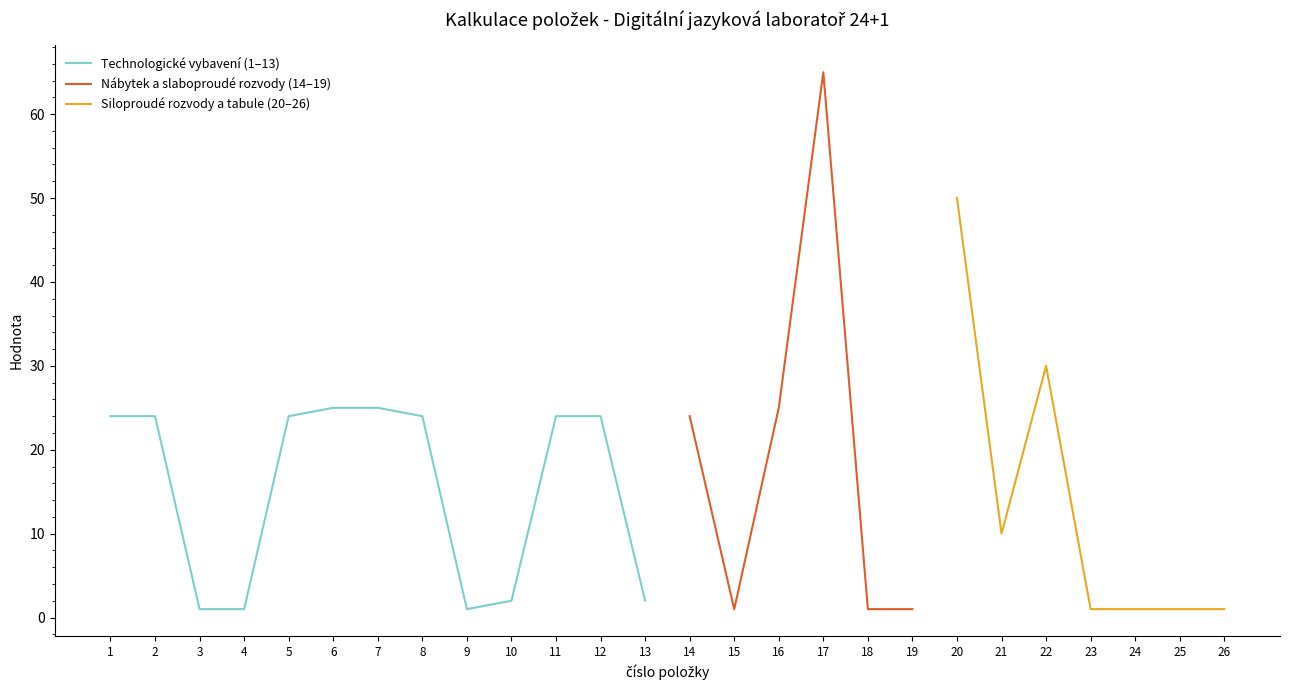

What is the highest value of the počet (MJ) series?

65